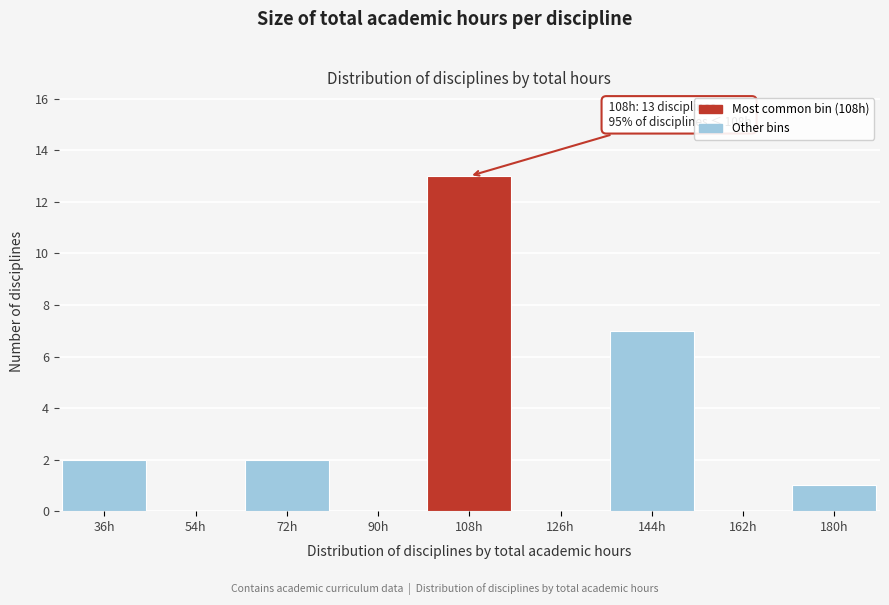

Reading right to left, extract all data points from this chart.

180h=1	162h=0	144h=7	126h=0	108h=13	90h=0	72h=2	54h=0	36h=2